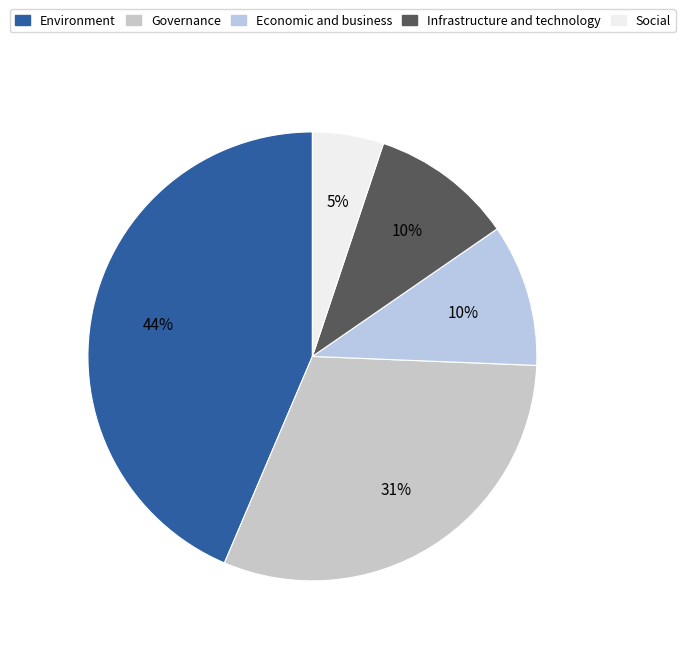

How many slices are in this pie chart?

5